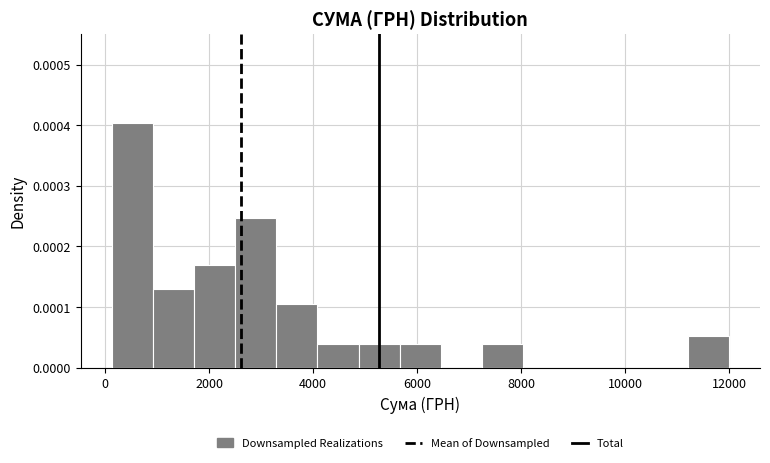

Around what value on the x-axis is the tallest bar? Give the approximate position of its centre, as read against the axis.

600